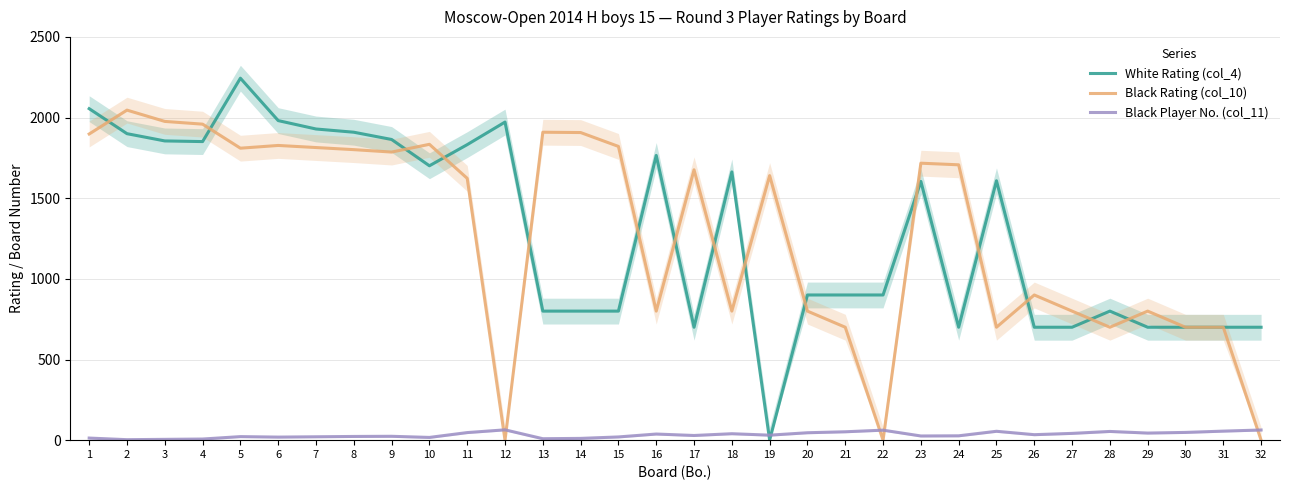

What is the difference between the highest and lowest values at 22?

900